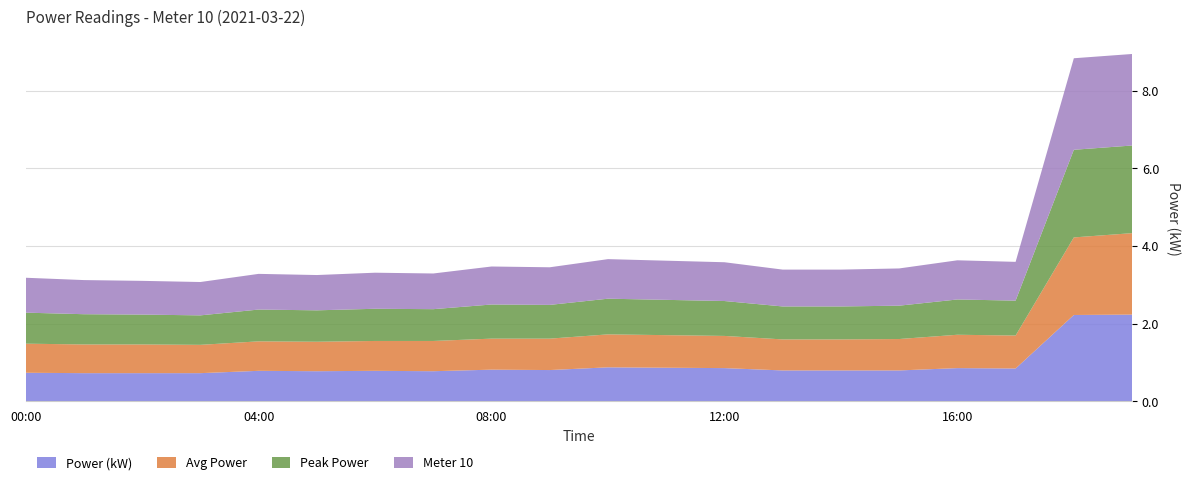

Reading left to right, what are all the values shown in this chart?

Power (kW): 00:00=0.7	01:00=0.7	02:00=0.7	03:00=0.7	04:00=0.8	05:00=0.8	06:00=0.8	07:00=0.8	08:00=0.8	09:00=0.8	10:00=0.9	11:00=0.9	12:00=0.8	13:00=0.8	14:00=0.8	15:00=0.8	16:00=0.8	17:00=0.8	18:00=2.2	19:00=2.2
Avg Power: 00:00=0.8	01:00=0.7	02:00=0.7	03:00=0.7	04:00=0.8	05:00=0.8	06:00=0.8	07:00=0.8	08:00=0.8	09:00=0.8	10:00=0.8	11:00=0.8	12:00=0.8	13:00=0.8	14:00=0.8	15:00=0.8	16:00=0.9	17:00=0.8	18:00=2.0	19:00=2.1
Peak Power: 00:00=0.8	01:00=0.8	02:00=0.8	03:00=0.8	04:00=0.8	05:00=0.8	06:00=0.8	07:00=0.8	08:00=0.9	09:00=0.9	10:00=0.9	11:00=0.9	12:00=0.9	13:00=0.8	14:00=0.8	15:00=0.9	16:00=0.9	17:00=0.9	18:00=2.3	19:00=2.3
Meter 10: 00:00=0.9	01:00=0.9	02:00=0.9	03:00=0.9	04:00=0.9	05:00=0.9	06:00=0.9	07:00=0.9	08:00=1.0	09:00=1.0	10:00=1.0	11:00=1.0	12:00=1.0	13:00=0.9	14:00=0.9	15:00=1.0	16:00=1.0	17:00=1.0	18:00=2.4	19:00=2.4